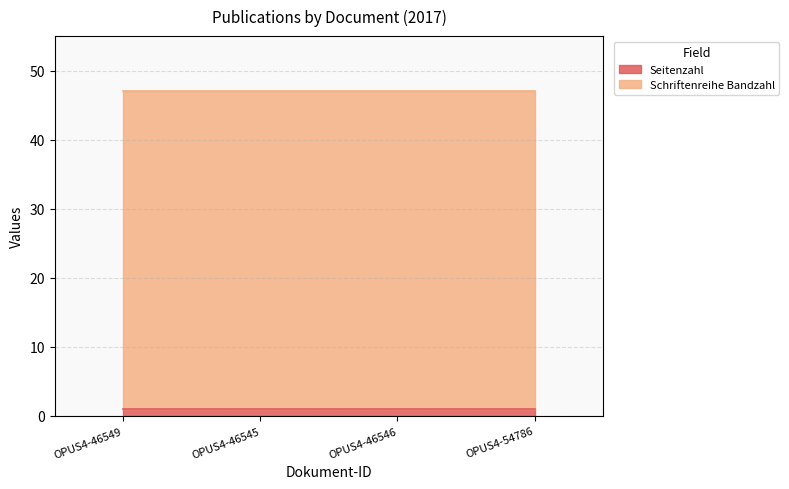

Which series has the widest spread of values?

Seitenzahl